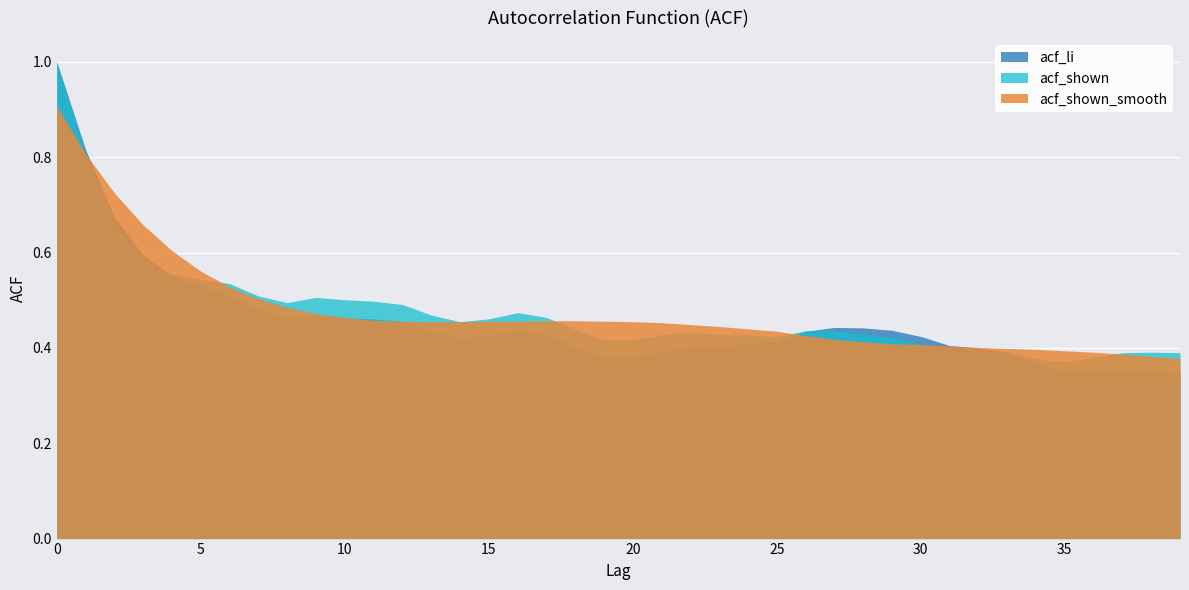

List the series in order of their peak value, highest first.

acf_li, acf_shown, acf_shown_smooth